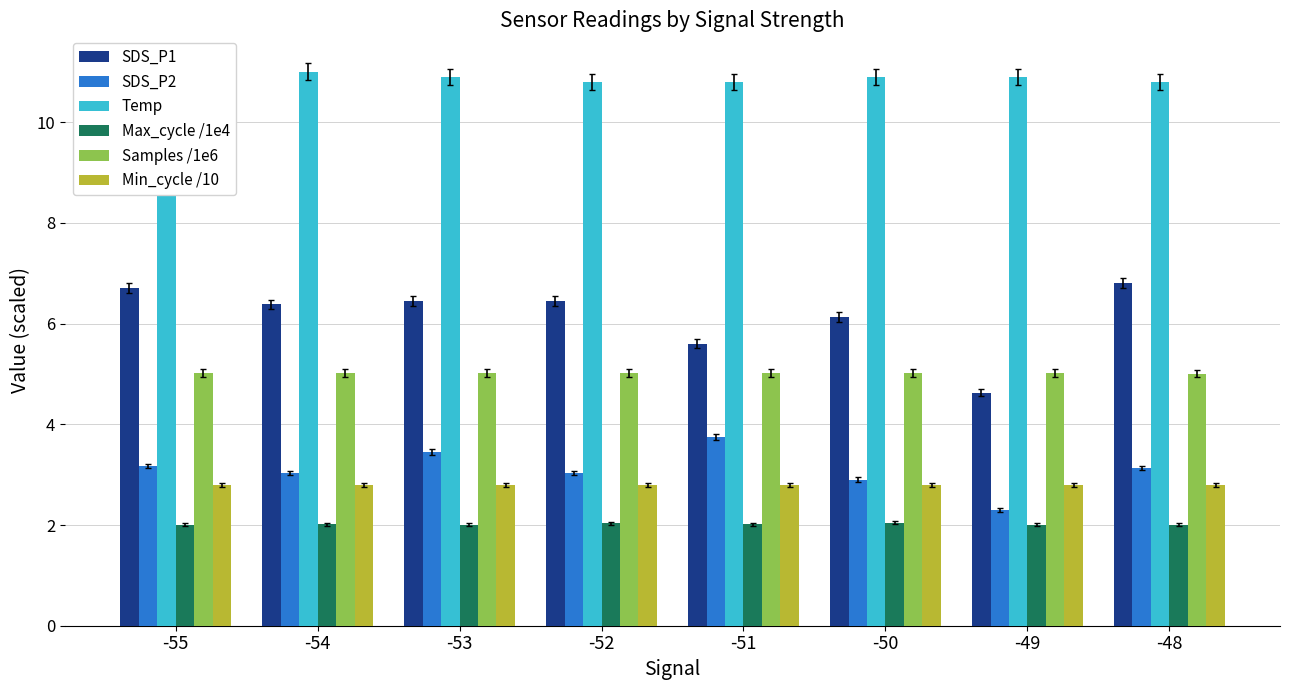

What is the value of the Min_cycle /10 bar at the 2nd from the left?

2.8